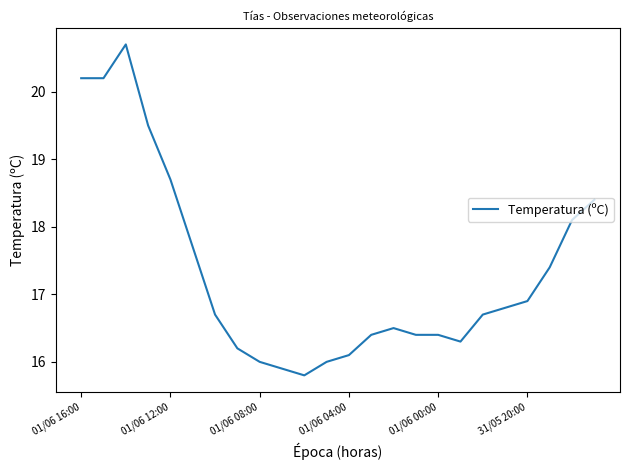

What is the difference between the maximum and minimum values?

4.9